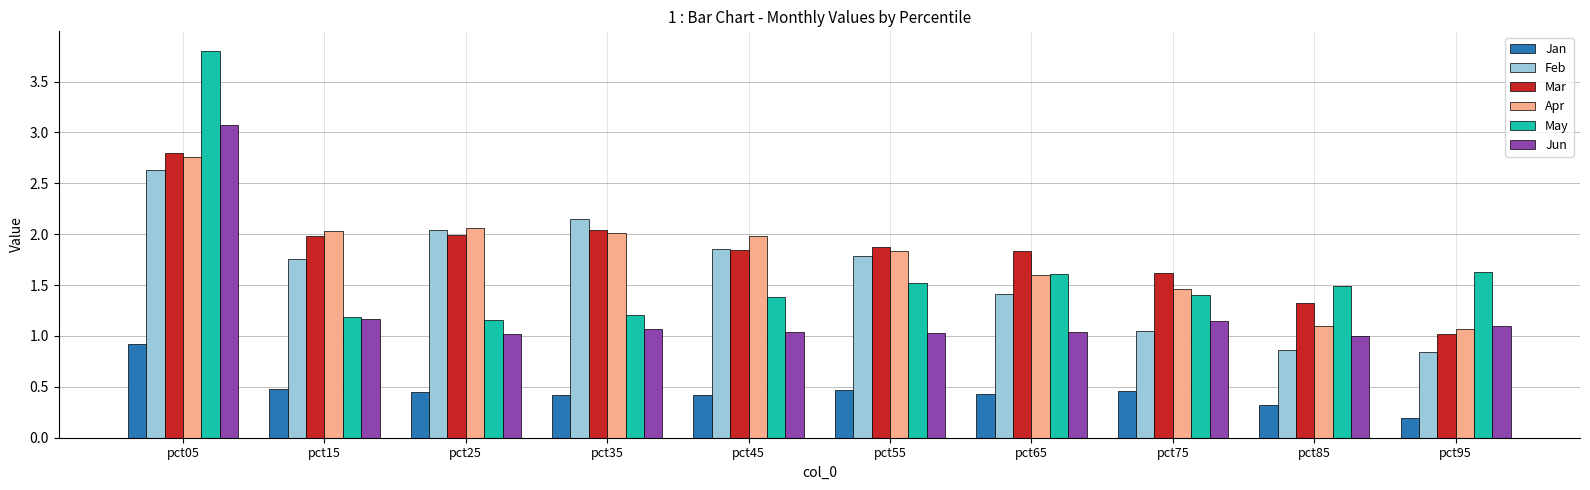

Is the value of Feb at pct65 greater than the value of Mar at pct05?

No